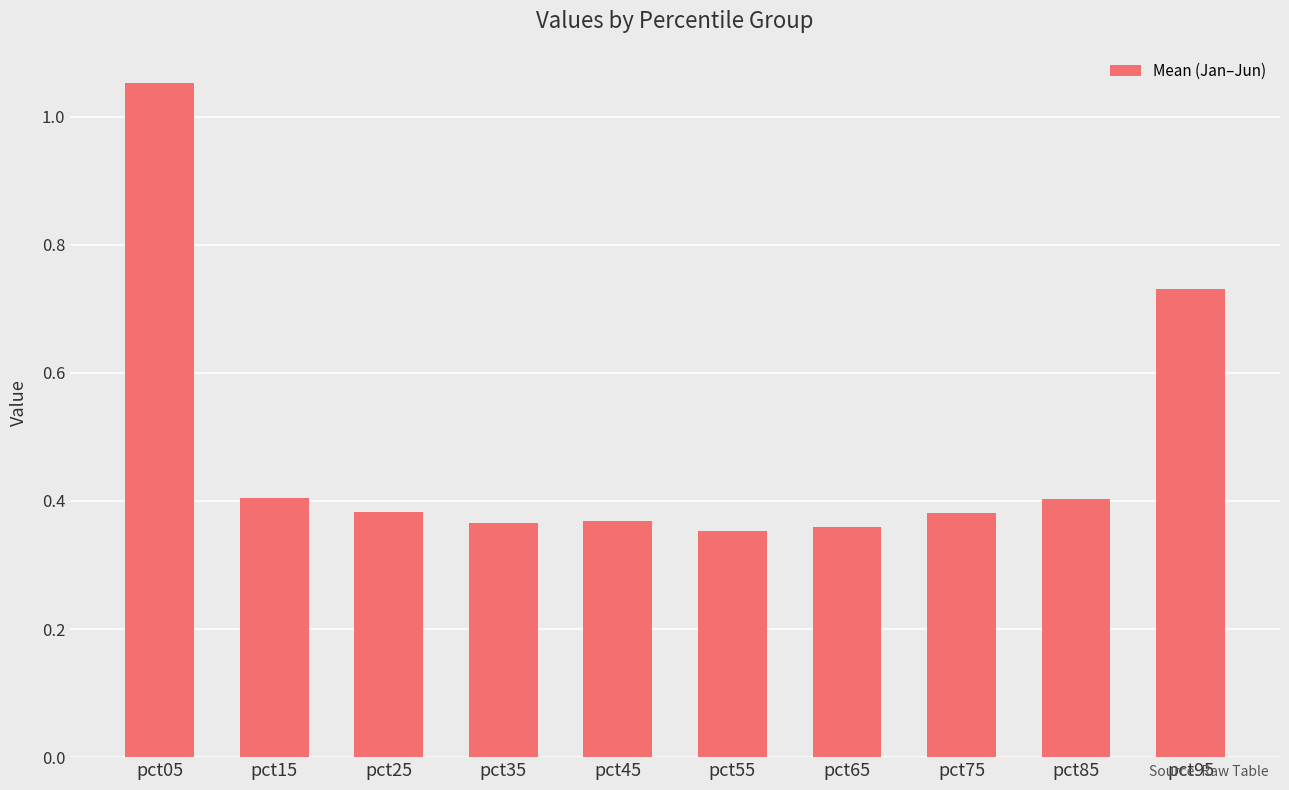

Is it true that the value at pct35 is 0.4?

True